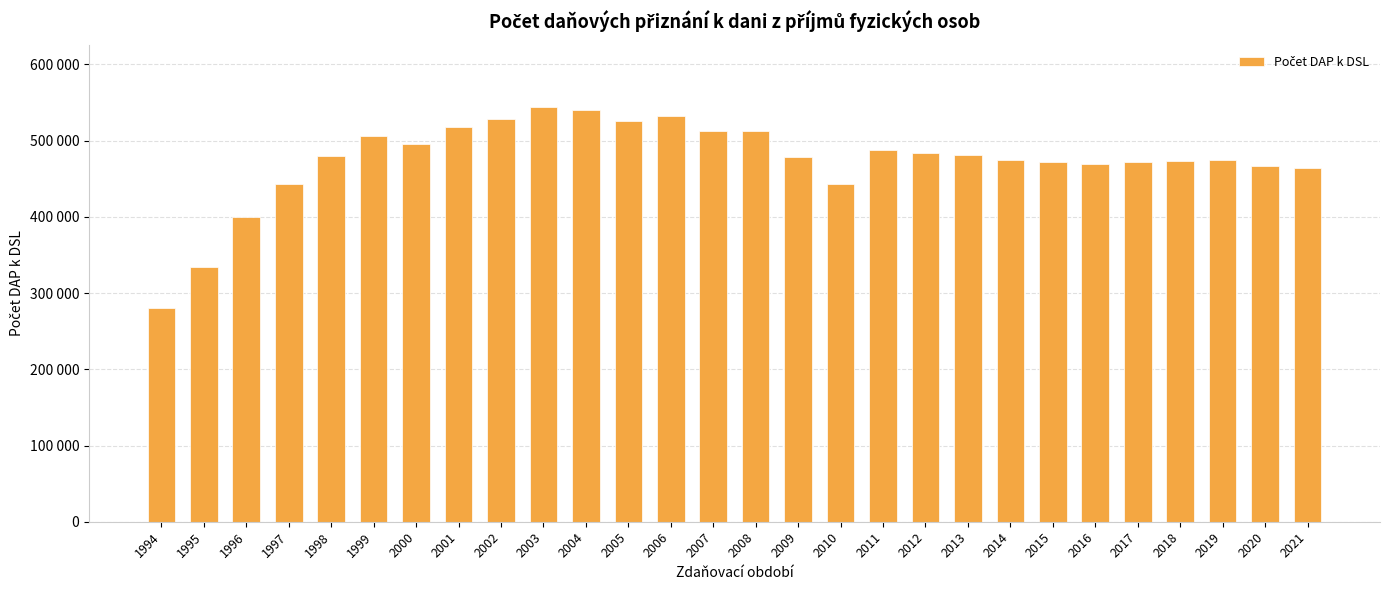

What is the difference between the maximum and minimum values?

264472